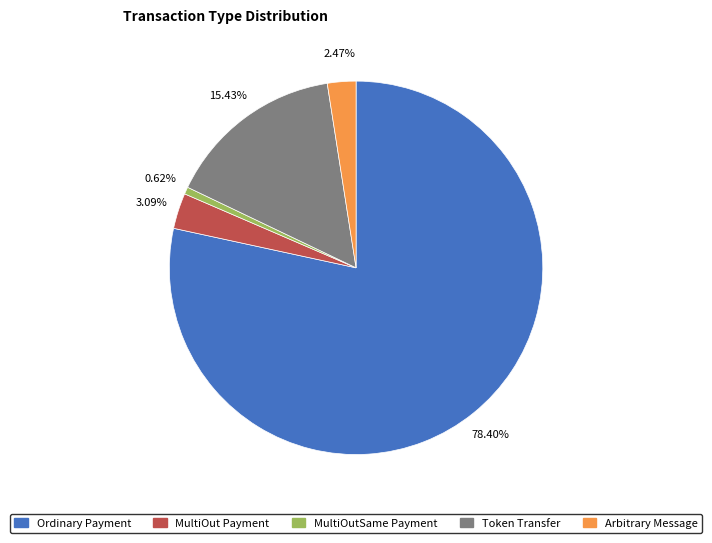

Rank the categories by value from lowest to highest.

MultiOutSame Payment, Arbitrary Message, MultiOut Payment, Token Transfer, Ordinary Payment